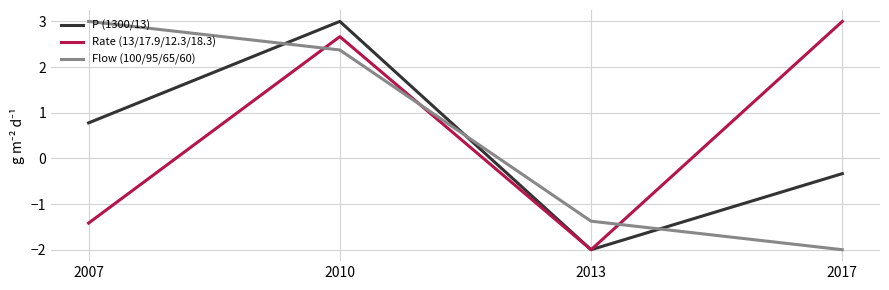

How many lines are shown in the chart?

3